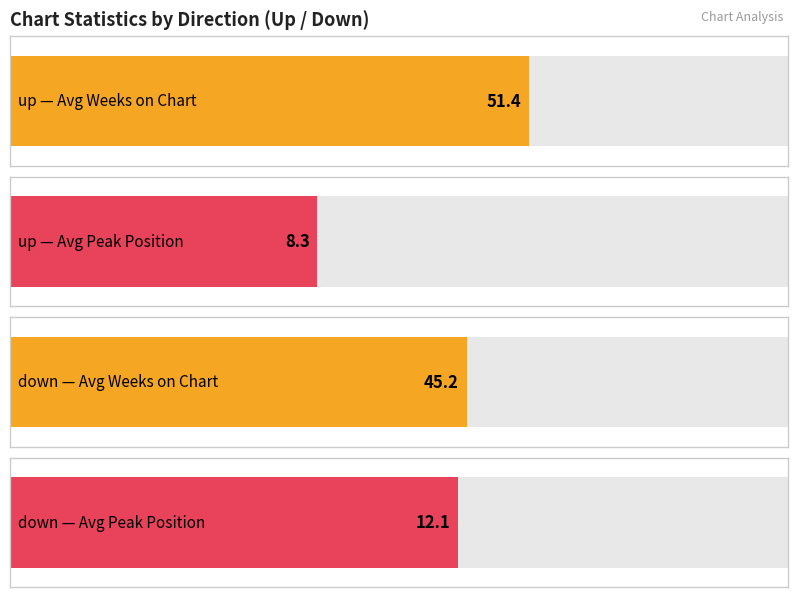

What is the minimum value for Average Peak Position?

8.3